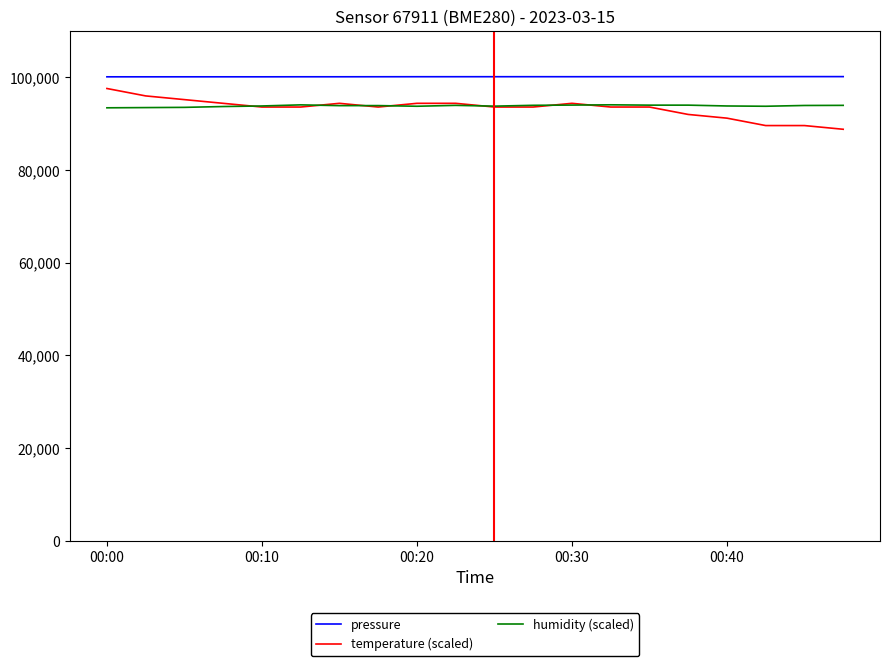

Which series has the largest total across all categories?

pressure